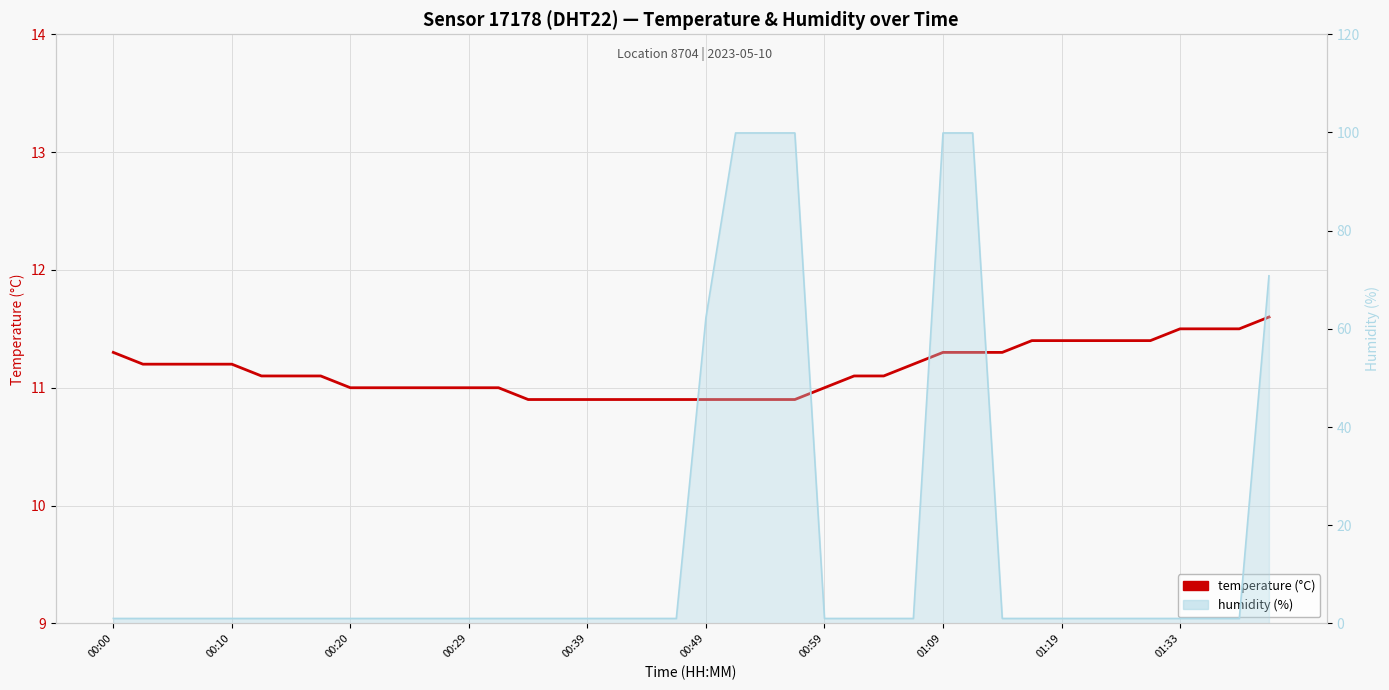

How many lines are shown in the chart?

2